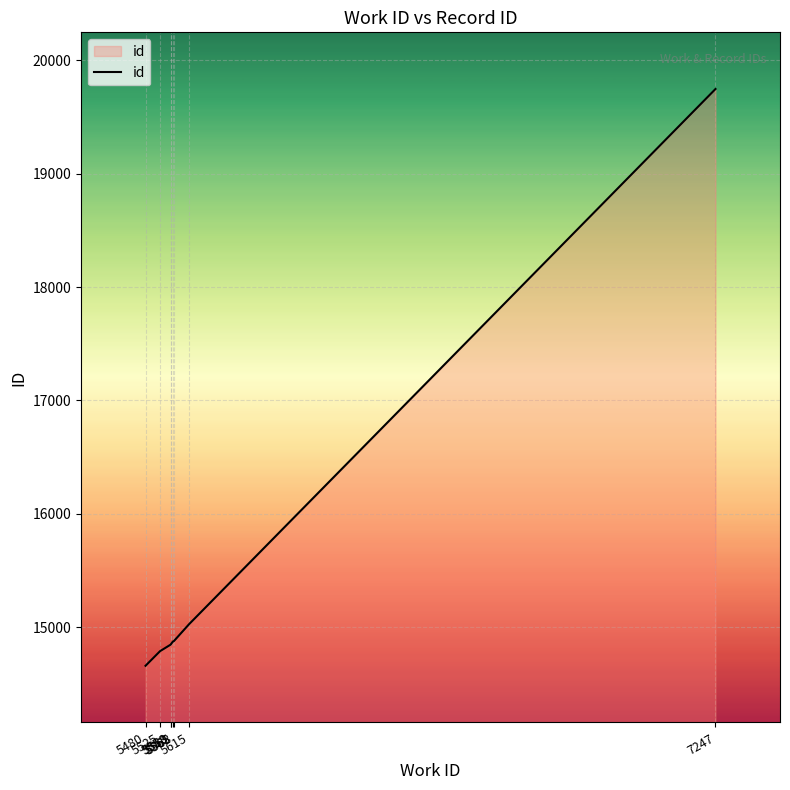

Between 7247 and 5480, which is larger?

7247